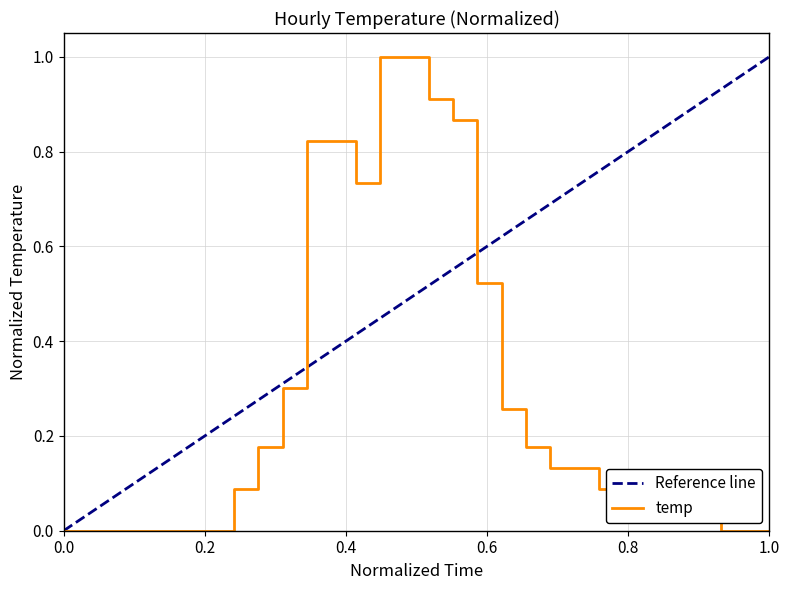

The value at 15:00 is 0.9. True or false?

True